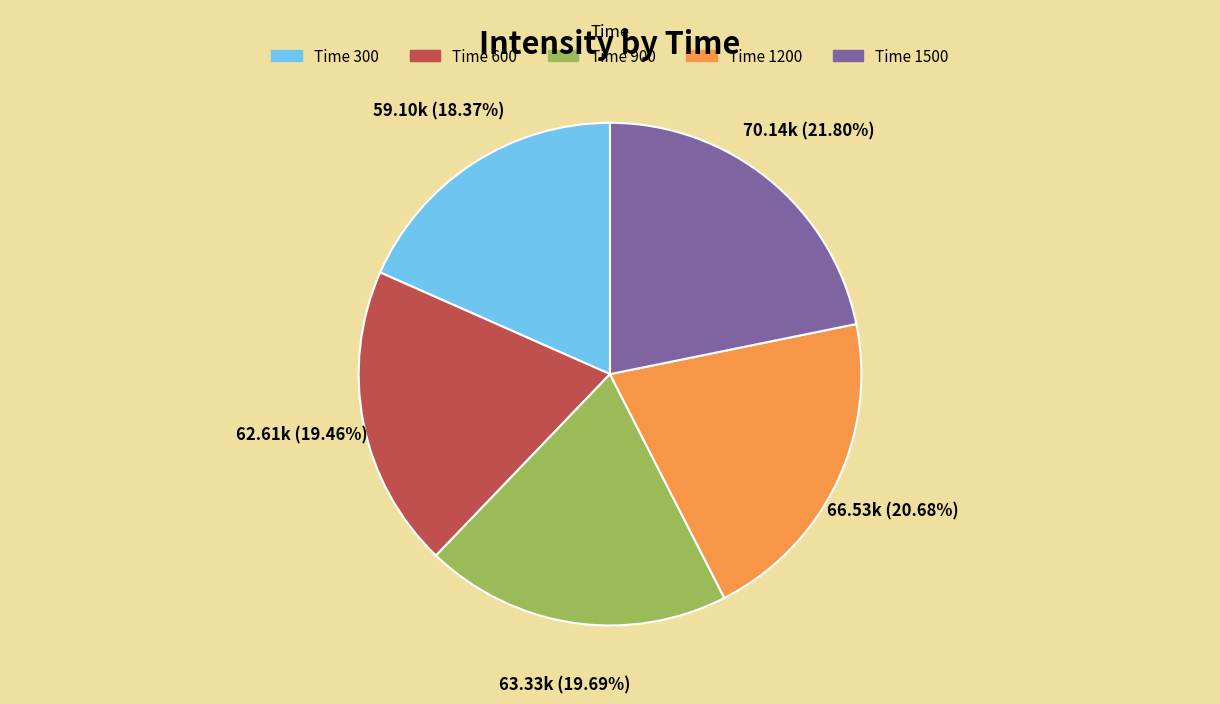

Does any single category account for the majority?

No